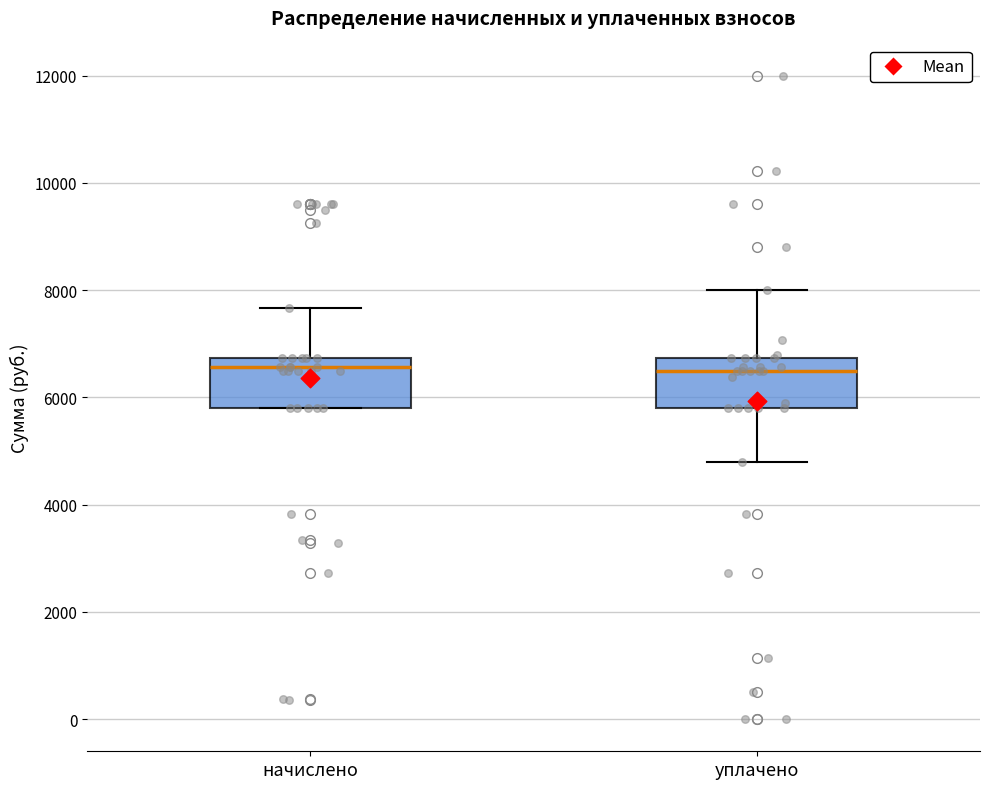

Reading left to right, read every box against the y-axis: the position of its median line, the range the box covers, and the ends of its whiskers. The values are not printed on the chart, so give them approximately, as read against the axis.

начислено: median 6600, box 5800 to 6800, whiskers 5800 to 7600
уплачено: median 6400, box 5800 to 6800, whiskers 4800 to 8000